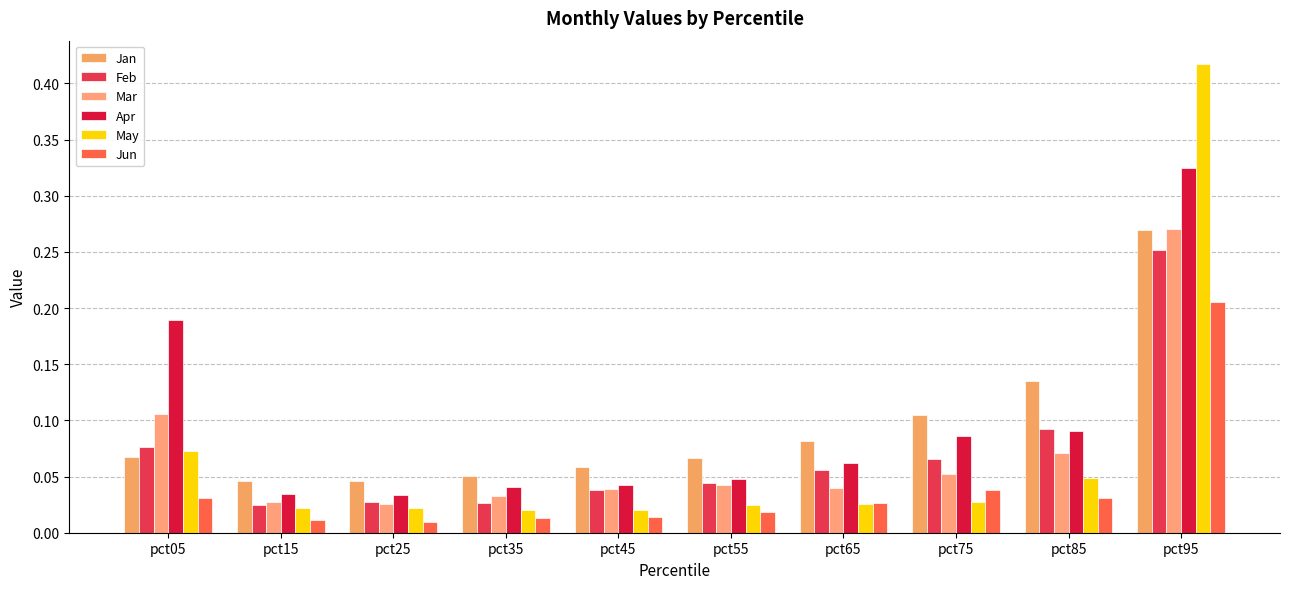

Is it true that Feb equals 0.0 at pct05?

False